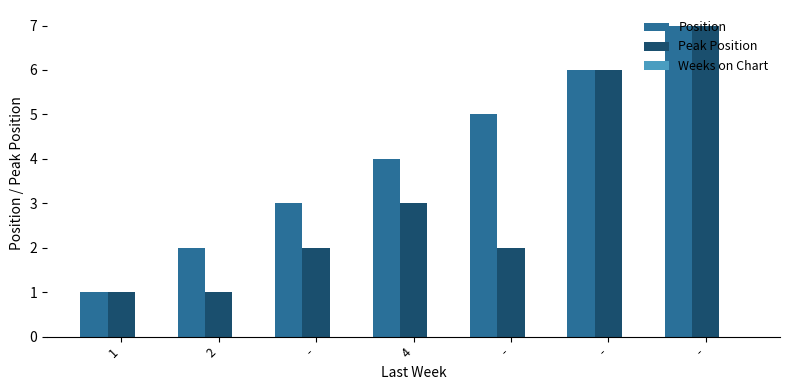

Does the chart contain any negative values?

No